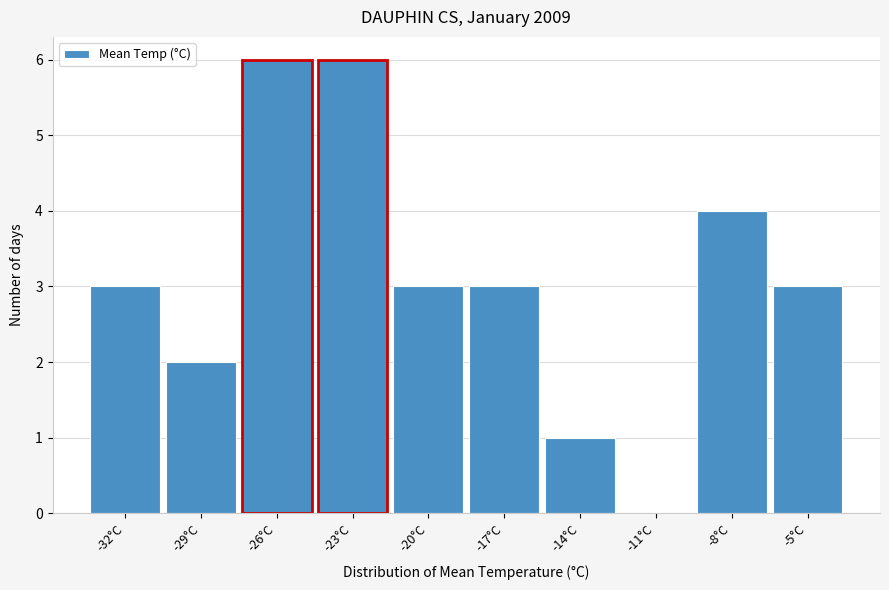

Reading left to right, what are all the values shown in this chart?

-32°C=3	-29°C=2	-26°C=6	-23°C=6	-20°C=3	-17°C=3	-14°C=1	-11°C=0	-8°C=4	-5°C=3